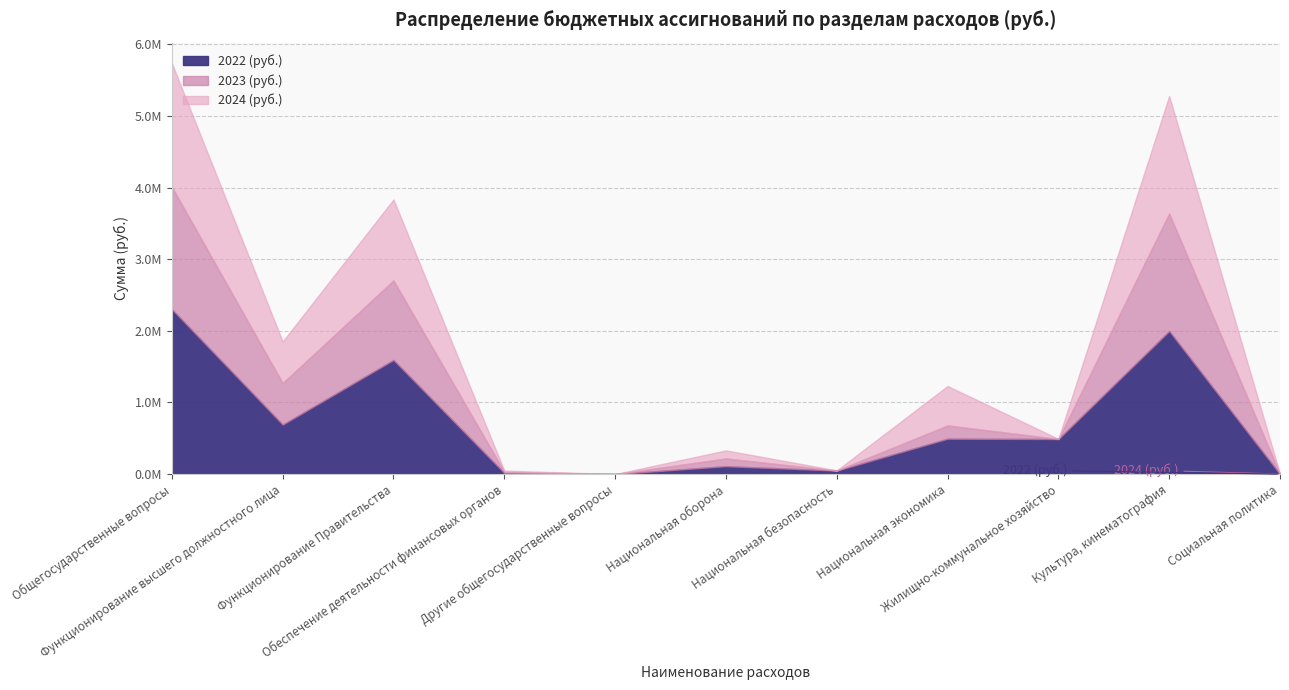

What is the total value across all series at Национальная безопасность?

51560.0